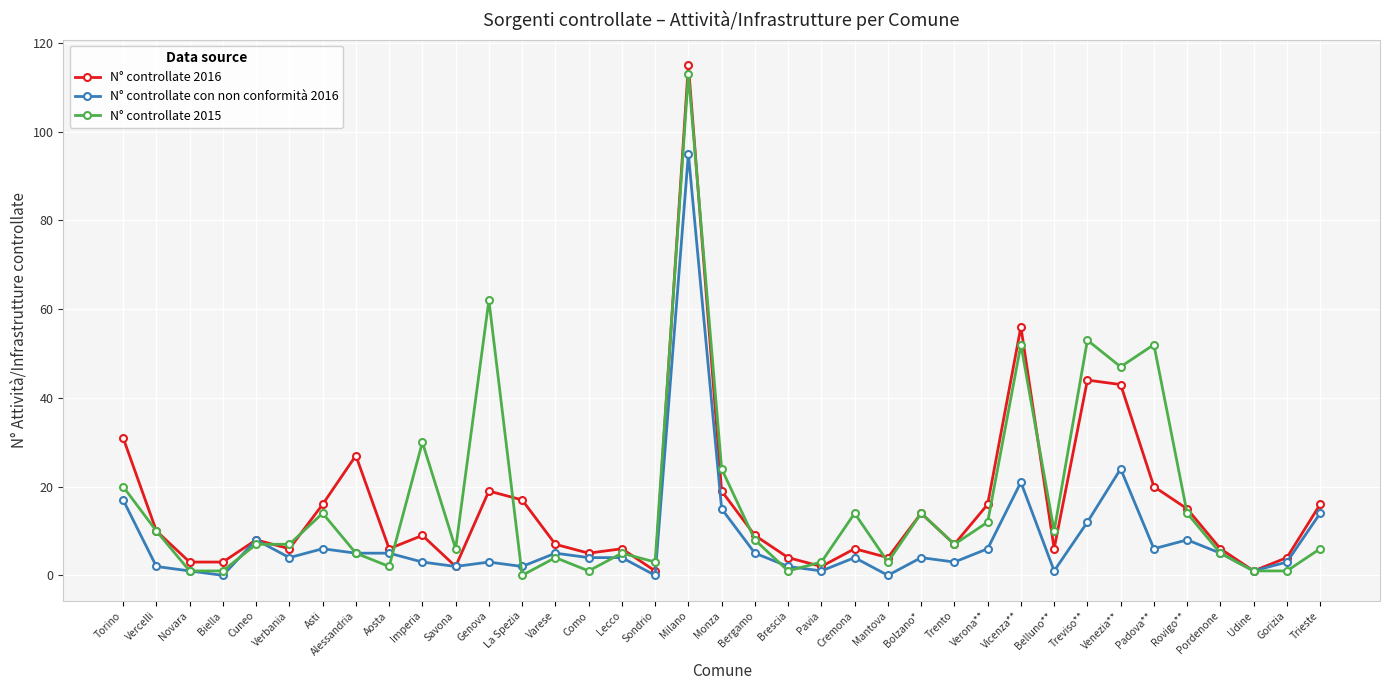

True or false: N° controllate con non conformità 2016 has a value of -66 at Mantova.

False